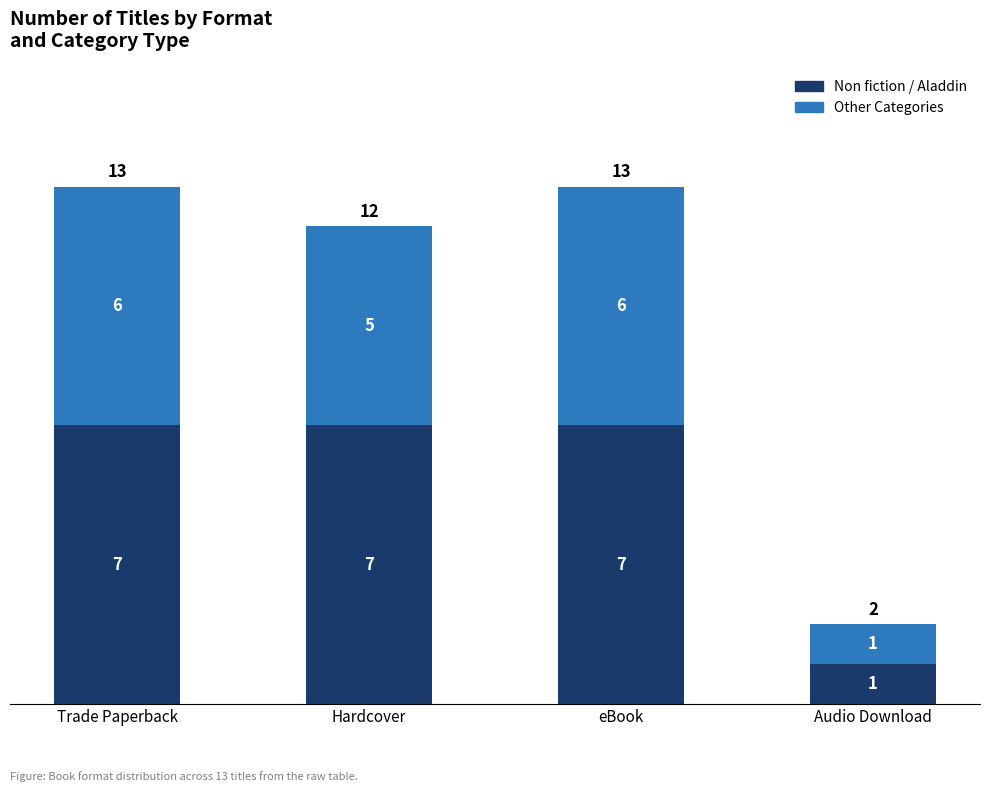

At which label does Non fiction / Aladdin reach its minimum?

Audio Download